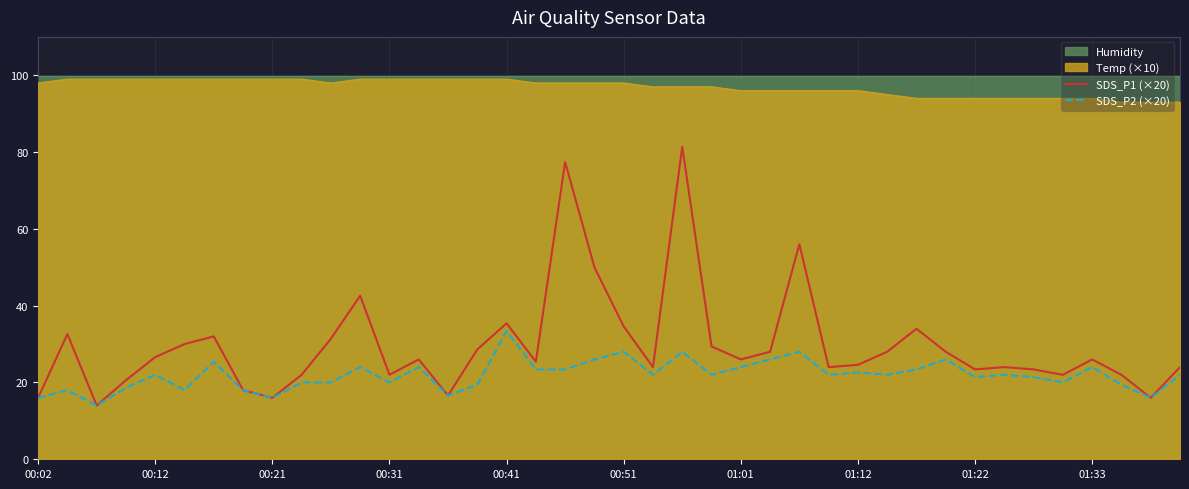

Which series has the widest spread of values?

SDS_P1 (×20)